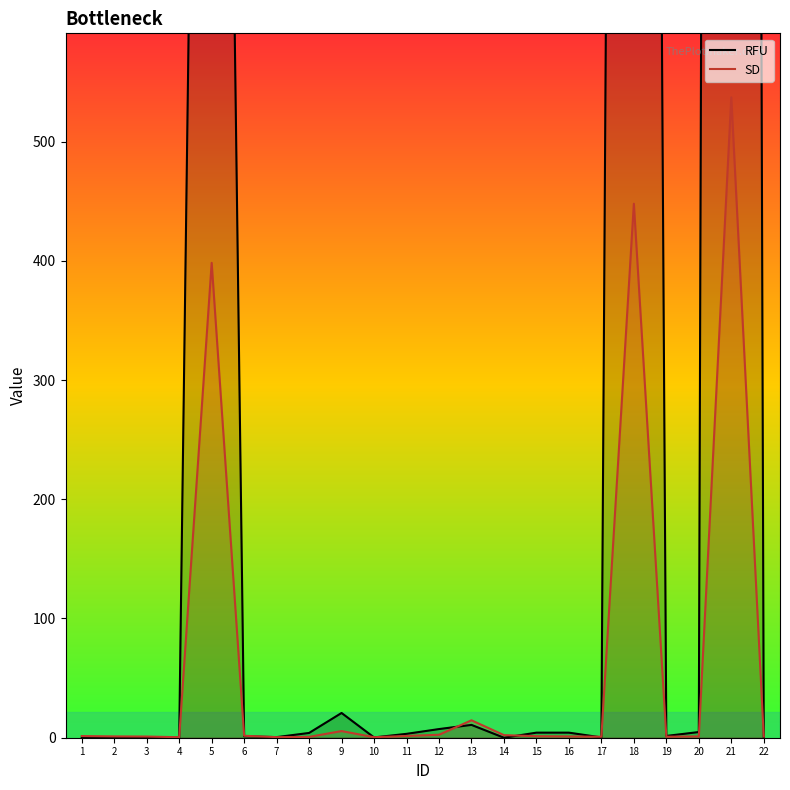

At which label does SD first exceed 1?

1